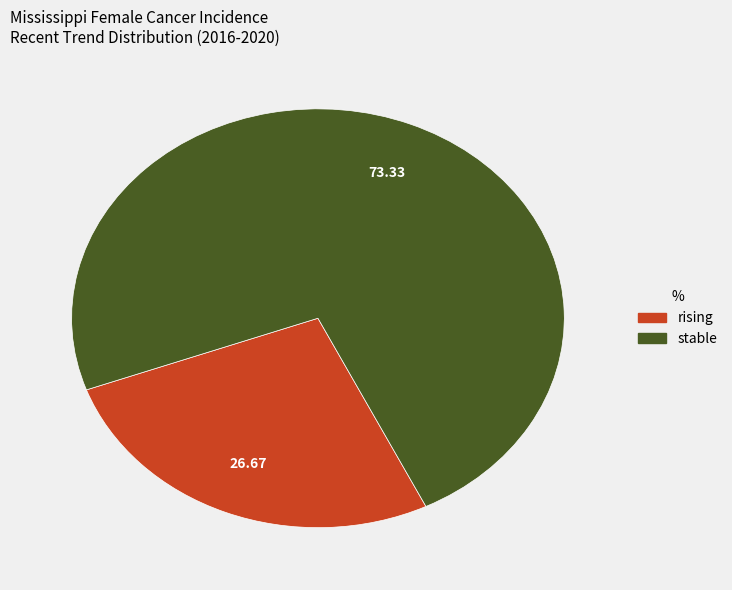

How many slices are in this pie chart?

2